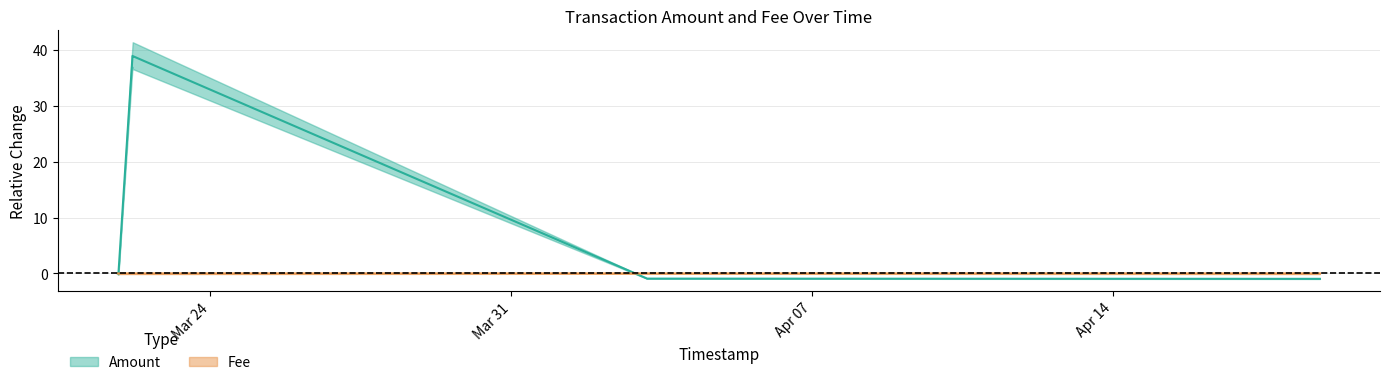

What is the spread (max minus min) of values at 2017-03-22 04:29:21?

39.0